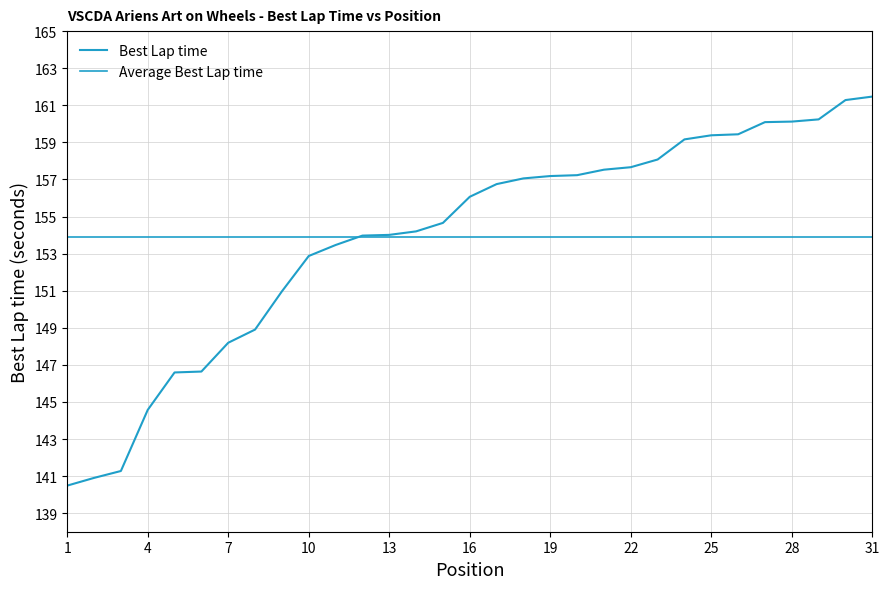

Rank the categories by value from lowest to highest.

1, 2, 3, 4, 5, 6, 7, 8, 9, 10, 11, 12, 13, 14, 15, 16, 17, 18, 19, 20, 21, 22, 23, 24, 25, 26, 27, 28, 29, 30, 31